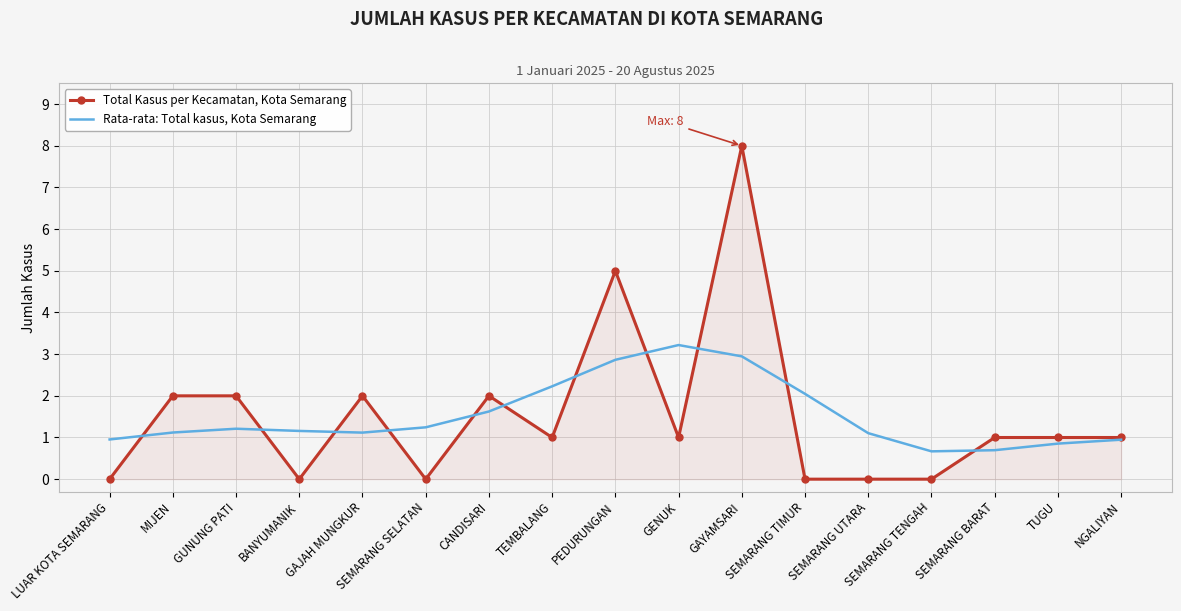

What position from the left is BANYUMANIK?

4